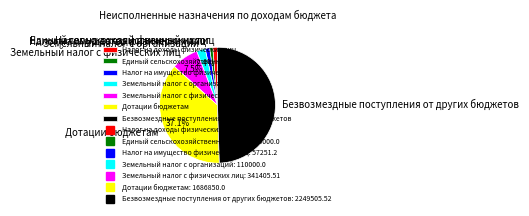

Which category has the biggest portion of the pie?

Безвозмездные поступления от других бюджетов